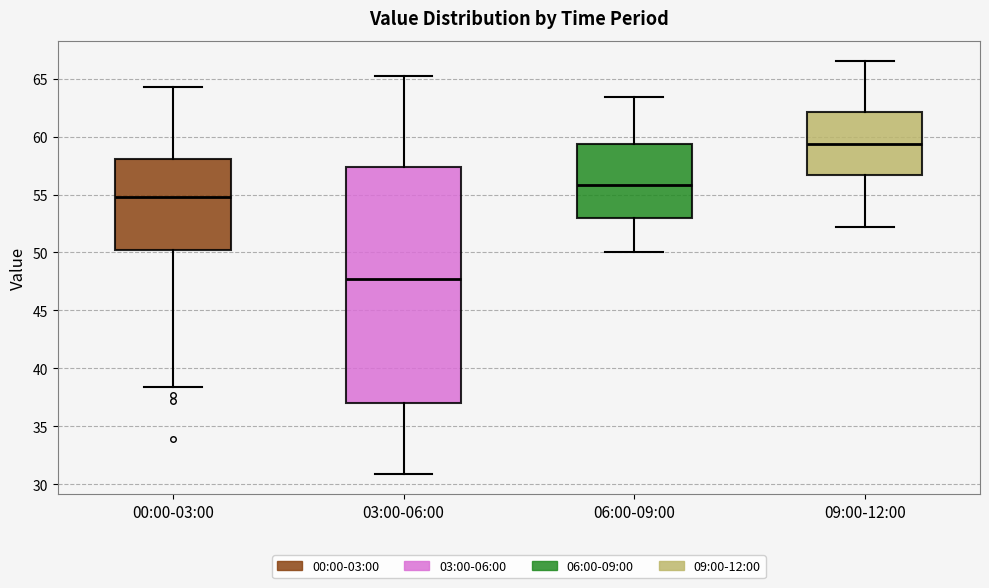

Which box is the tallest, from its lower edge to its upper edge?

03:00-06:00